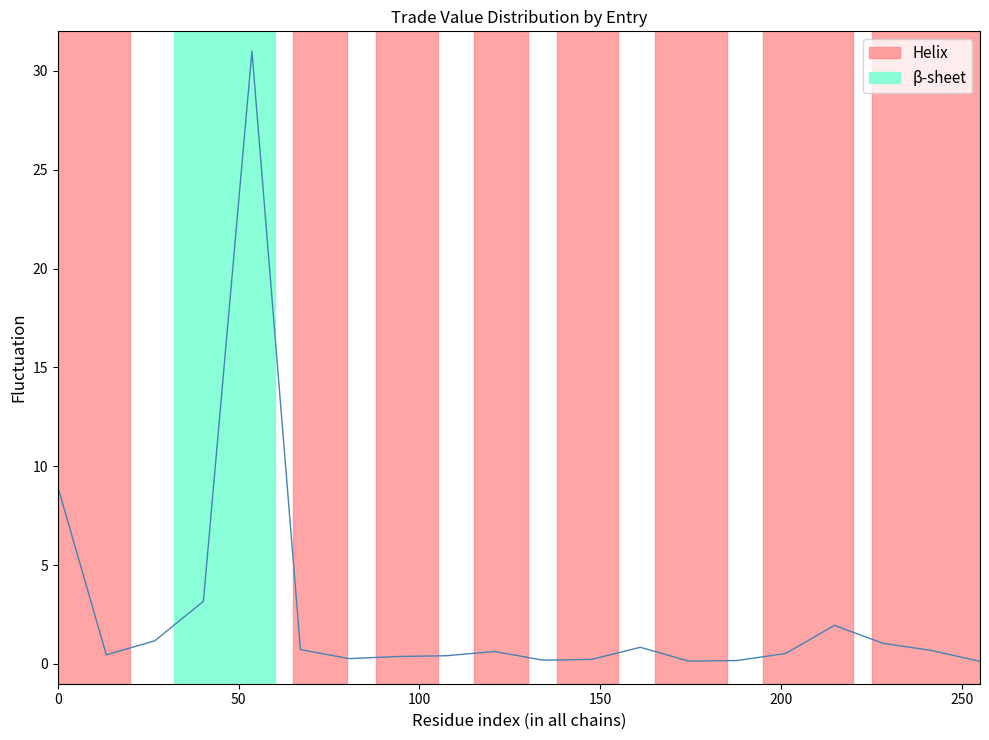

Reading left to right, list all the values displayed in this chart.

9.0	0.5	1.2	3.2	31.0	0.7	0.3	0.4	0.4	0.6	0.2	0.2	0.8	0.1	0.2	0.5	2.0	1.0	0.7	0.1